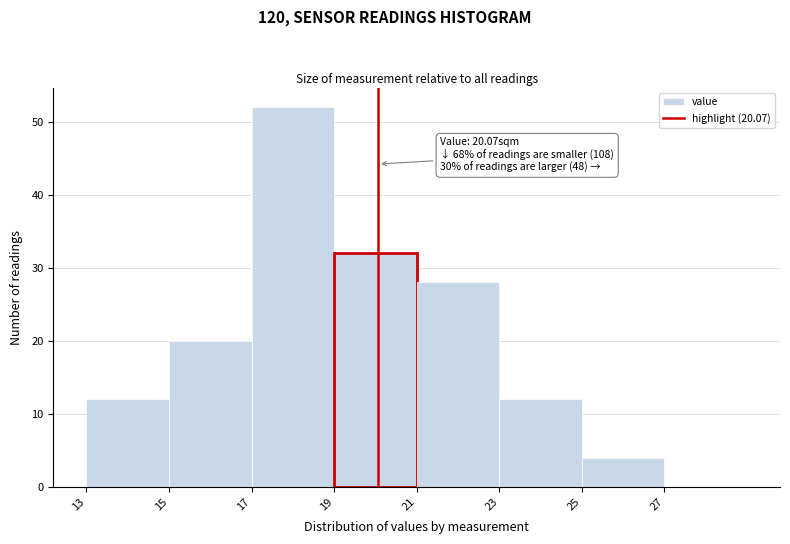

Over which range of the x-axis is the bar tallest?

17 to 19